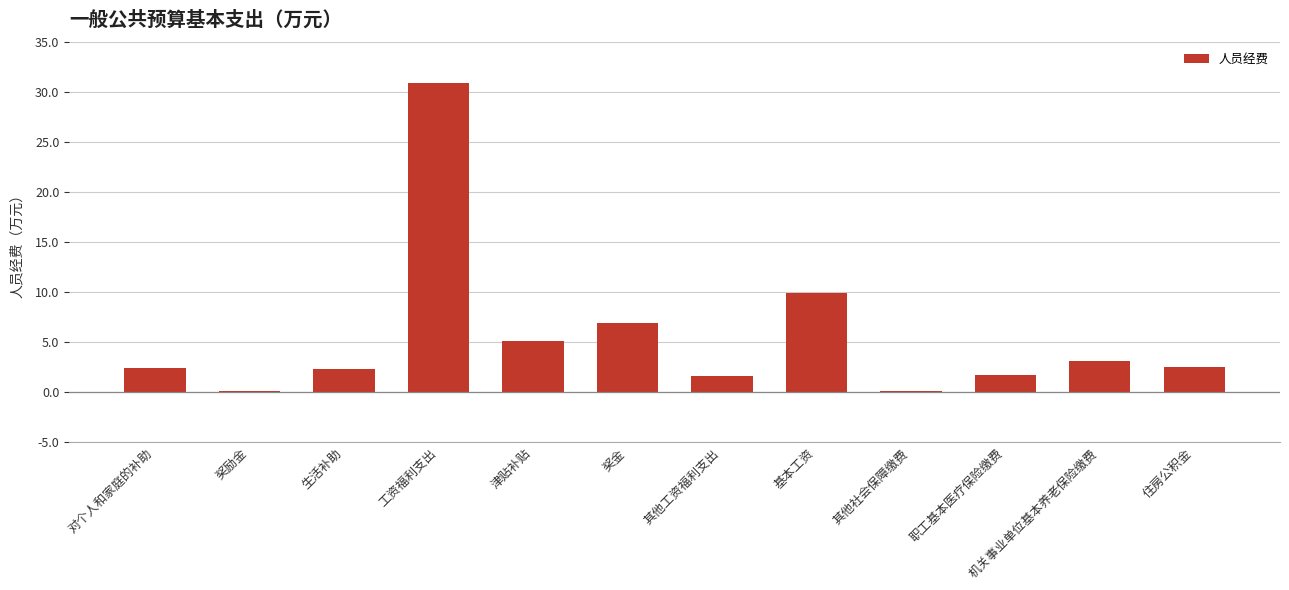

What is the maximum value shown in the chart?

30.9